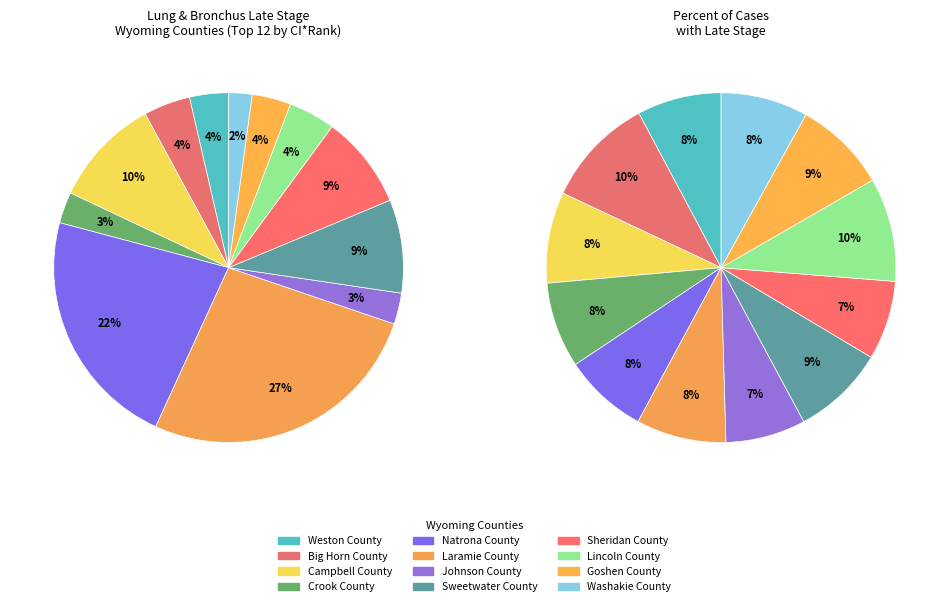

Combined, what portion of the pie is Crook County and Johnson County?

5.8%